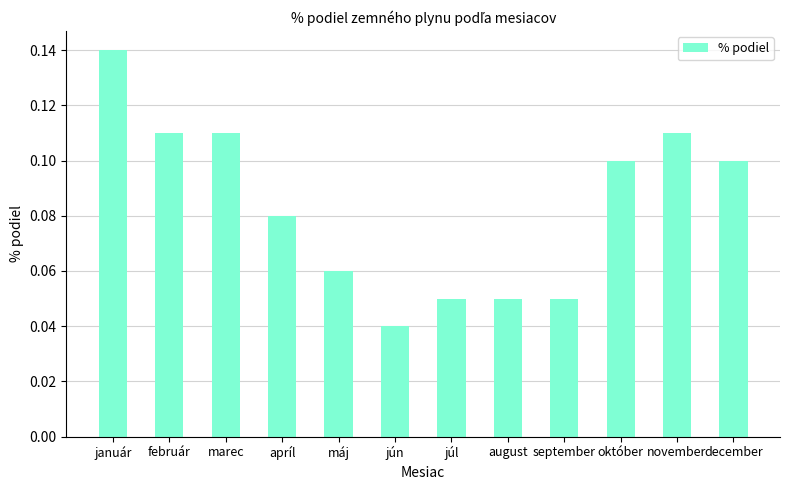

At which category does the chart reach its minimum across all series?

jún